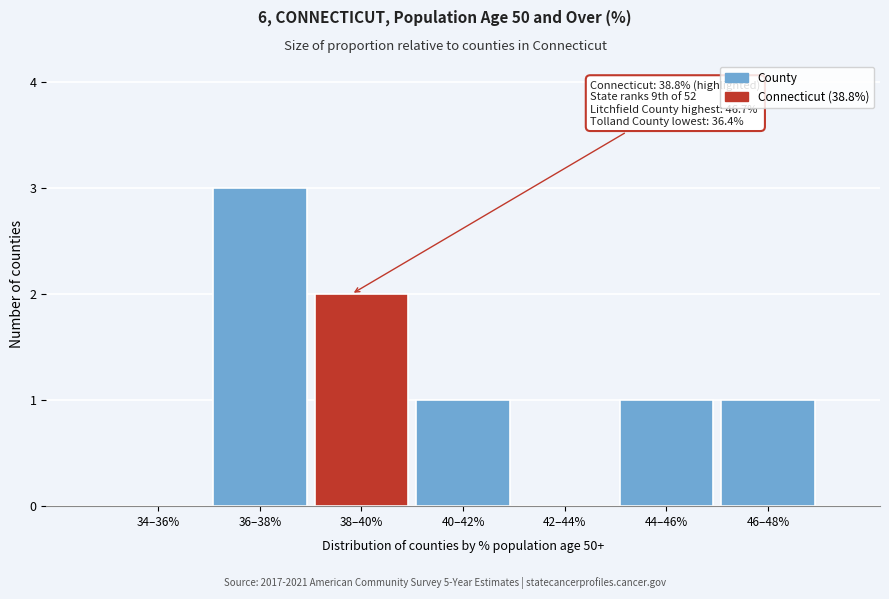

Reading right to left, extract all data points from this chart.

46–48%=1	44–46%=1	42–44%=0	40–42%=1	38–40%=2	36–38%=3	34–36%=0